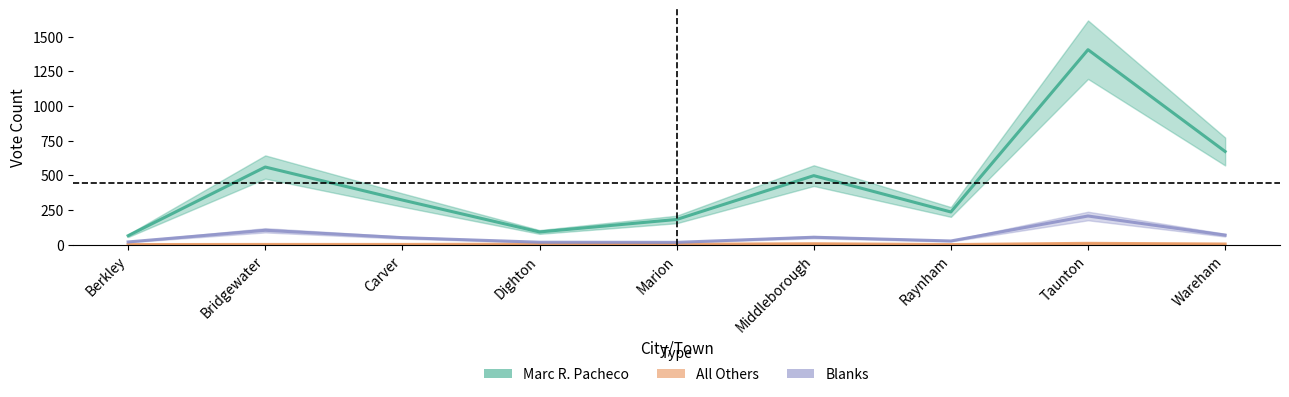

What is the label of the 8th point from the right?

Bridgewater